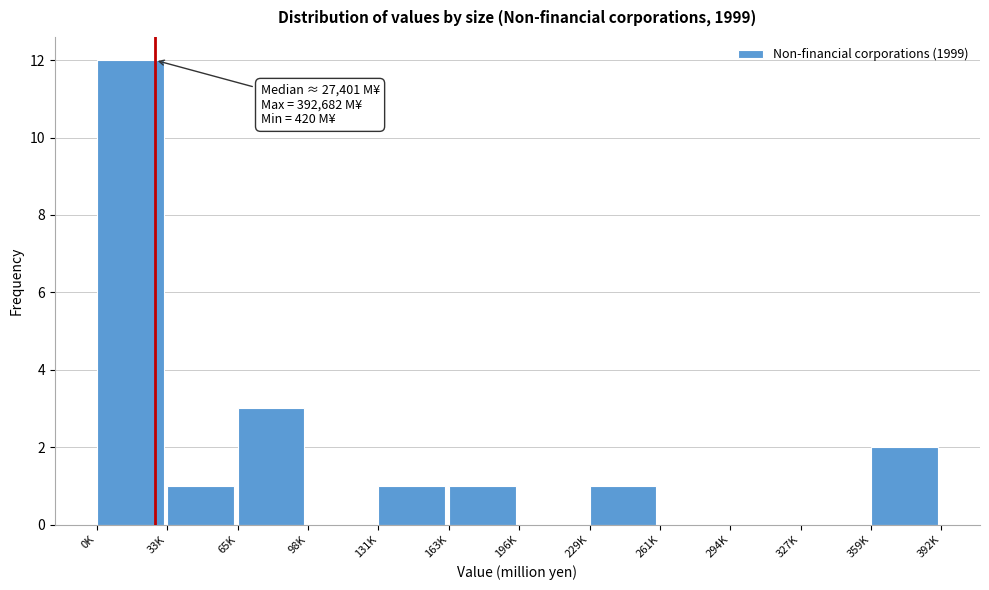

Reading left to right, transcribe all the data shown in this chart.

0K=12	33K=1	65K=3	98K=0	131K=1	163K=1	196K=0	229K=1	261K=0	294K=0	327K=0	359K=2